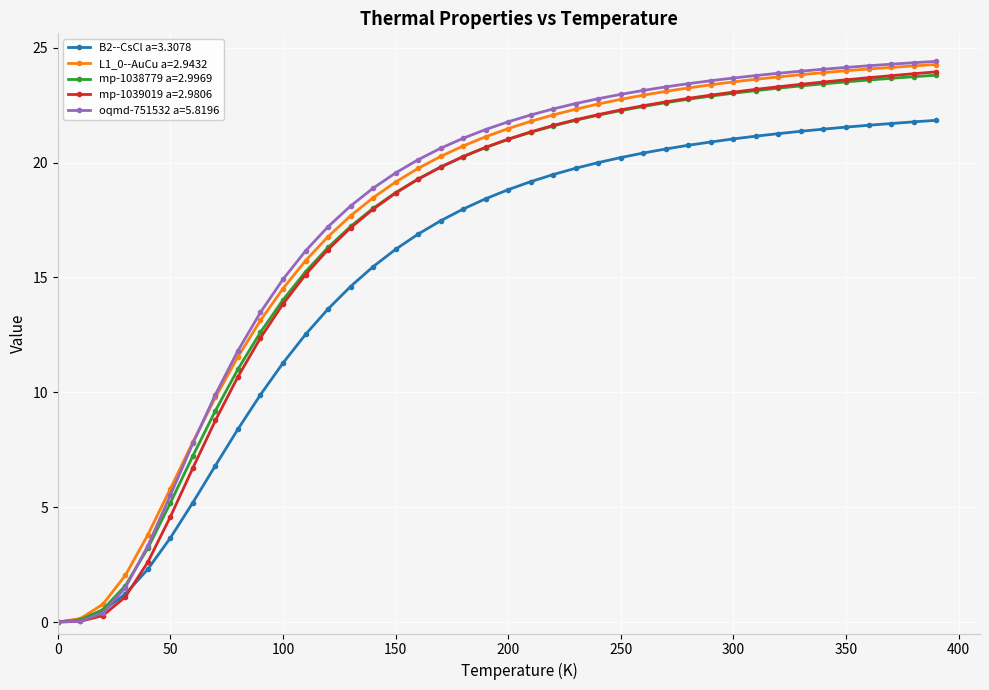

What is the maximum value shown in the chart?

24.4